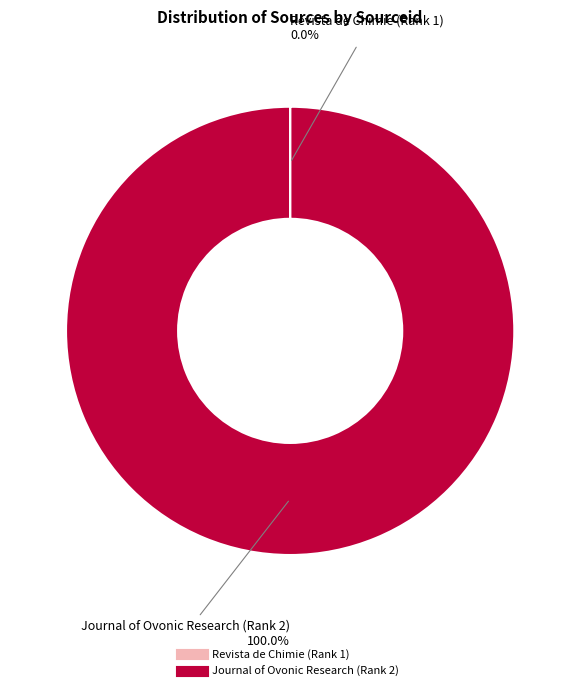

Which slice is the largest?

Journal of Ovonic Research (Rank 2)